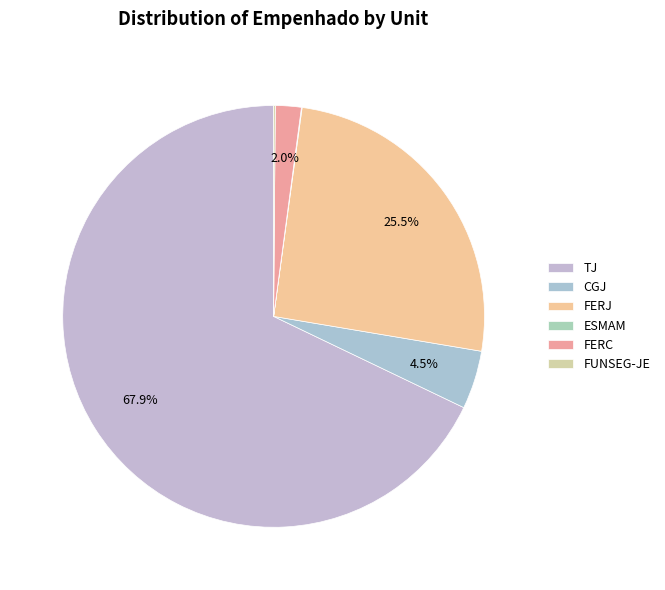

Which has a higher value, FERC or TJ?

TJ